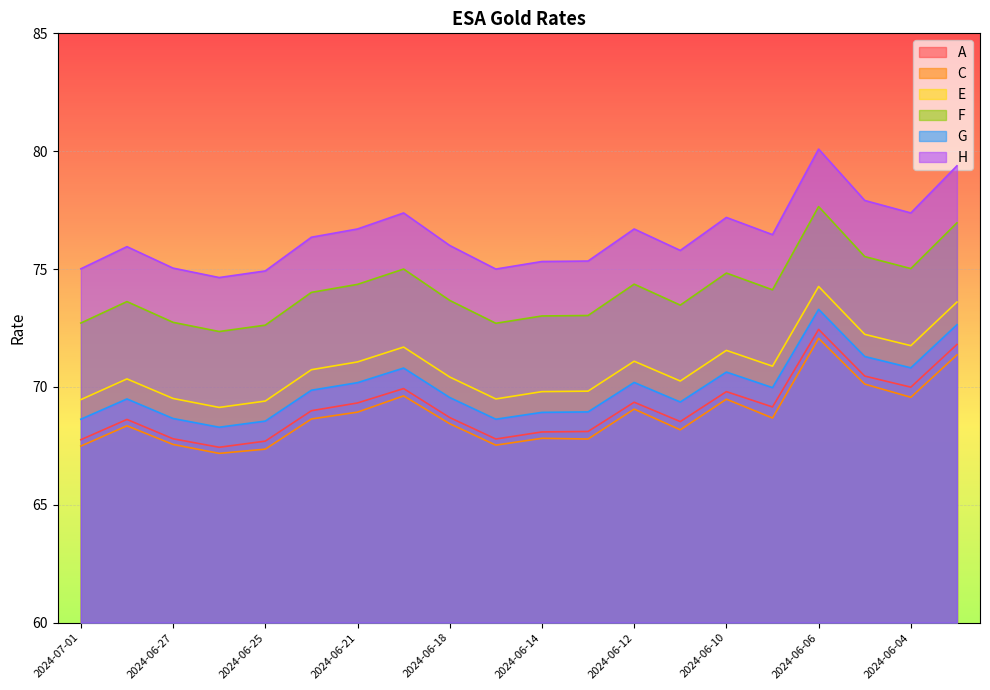

Is the value of C at 2024-06-24 greater than the value of E at 2024-06-28?

No